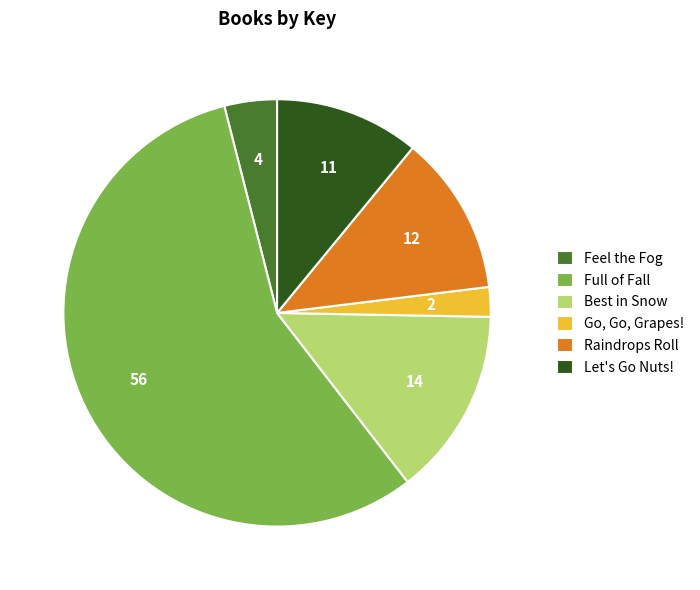

Is it true that Go, Go, Grapes! is 8% of the pie?

False